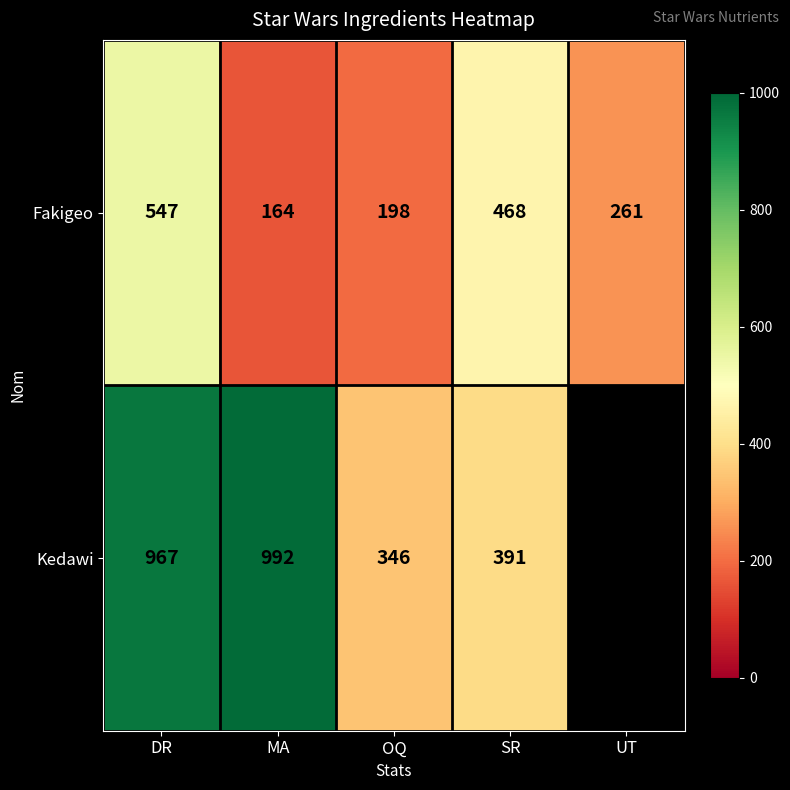

Is it true that Fakigeo equals 854.5 at DR?

False